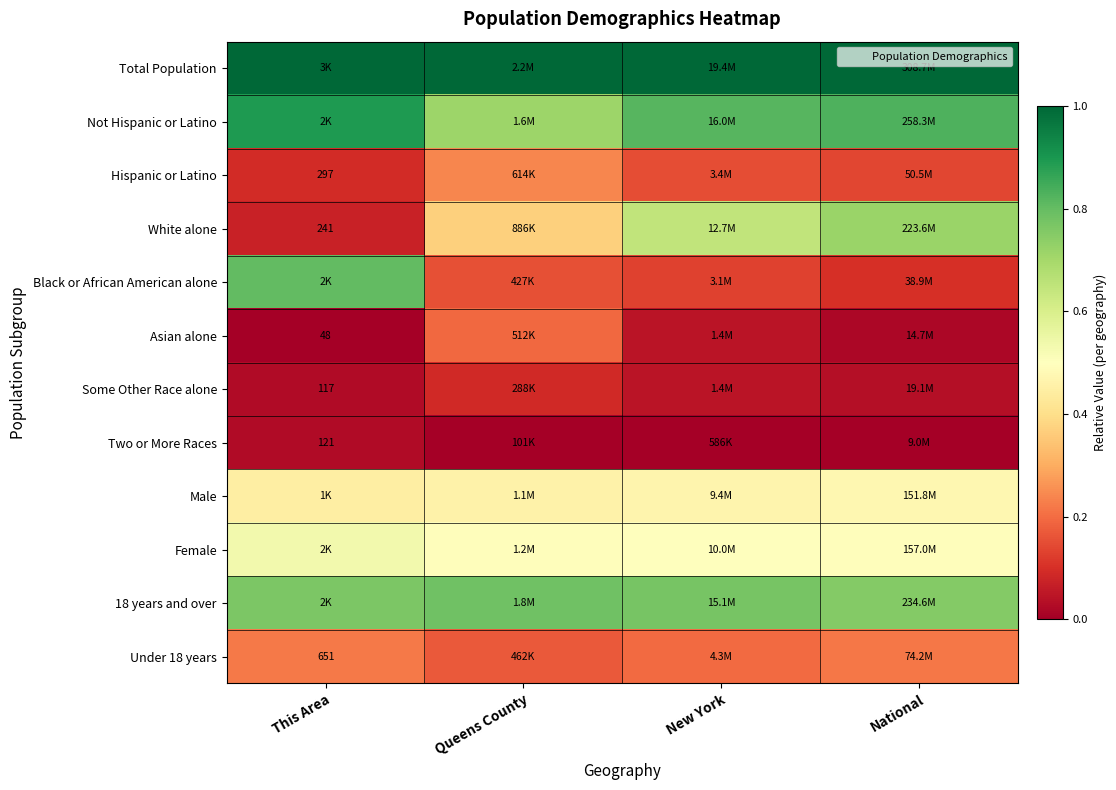

The Under 18 years series shows 0.2 at This Area. True or false?

True